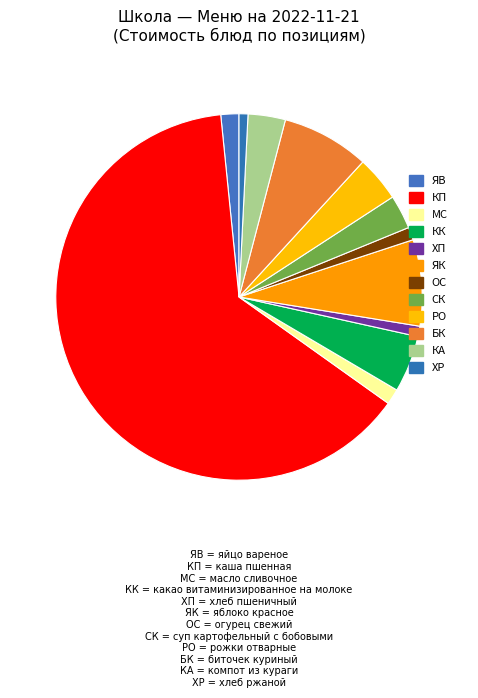

How many segments does this pie chart have?

12